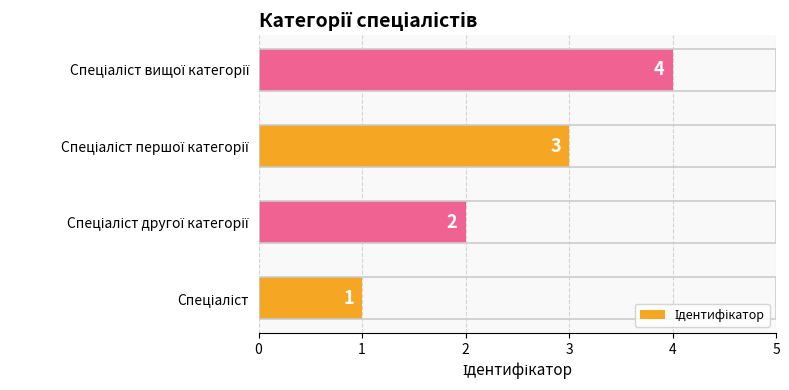

What is the sum of all values?

10